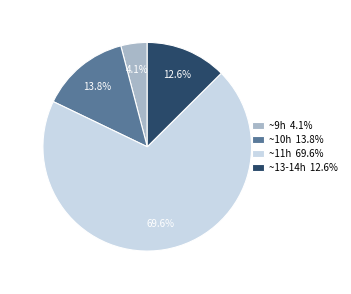

Combined, what portion of the pie is ~13-14h 12.6% and ~11h 69.6%?

82.1%